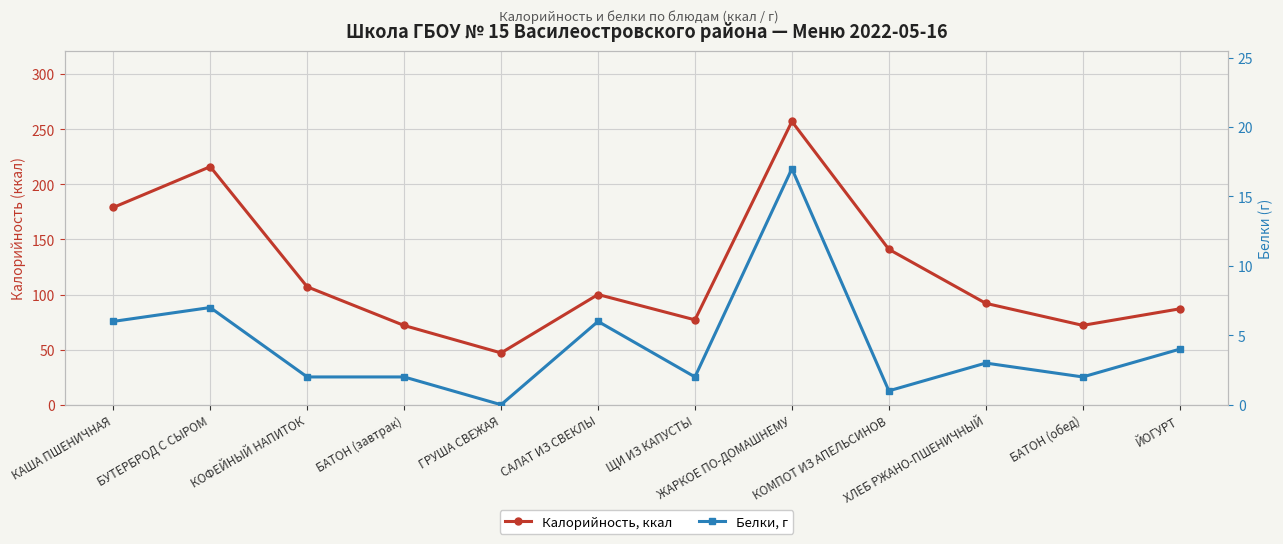

What is the label of the 4th point from the left?

БАТОН (завтрак)